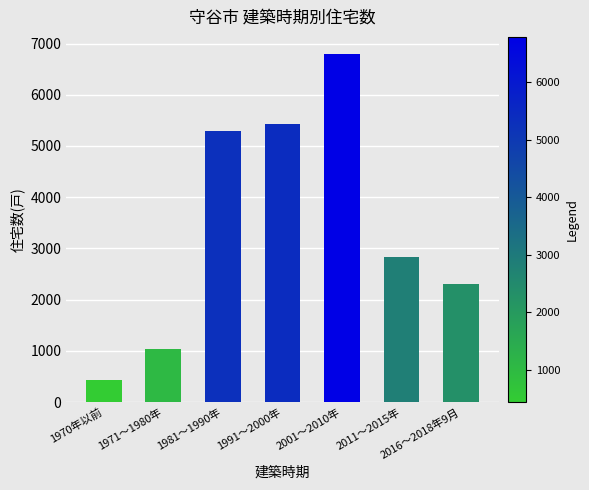

Rank the categories by value from lowest to highest.

1970年以前, 1971～1980年, 2016～2018年9月, 2011～2015年, 1981～1990年, 1991～2000年, 2001～2010年